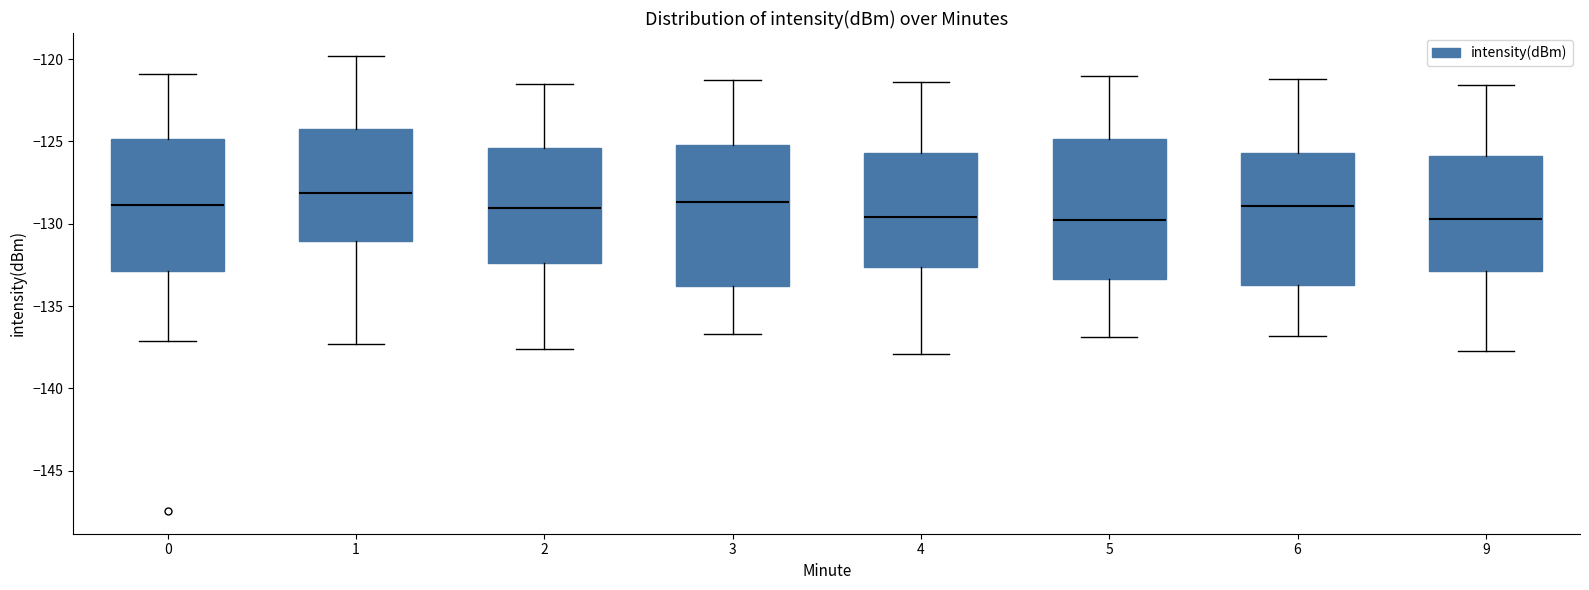

Reading left to right, transcribe this box plot: for each box, give where its median line is, the range the box spans, and where its two whiskers end, as read against the y-axis. The values are not printed on the chart, so give them approximately, as read against the axis.

0: median -129.0, box -133.0 to -125.0, whiskers -137.0 to -121.0
1: median -128.0, box -131.0 to -124.5, whiskers -137.5 to -120.0
2: median -129.0, box -132.5 to -125.5, whiskers -137.5 to -121.5
3: median -128.5, box -134.0 to -125.0, whiskers -136.5 to -121.5
4: median -129.5, box -132.5 to -125.5, whiskers -138.0 to -121.5
5: median -130.0, box -133.5 to -125.0, whiskers -137.0 to -121.0
6: median -129.0, box -133.5 to -125.5, whiskers -137.0 to -121.0
9: median -129.5, box -133.0 to -126.0, whiskers -137.5 to -121.5